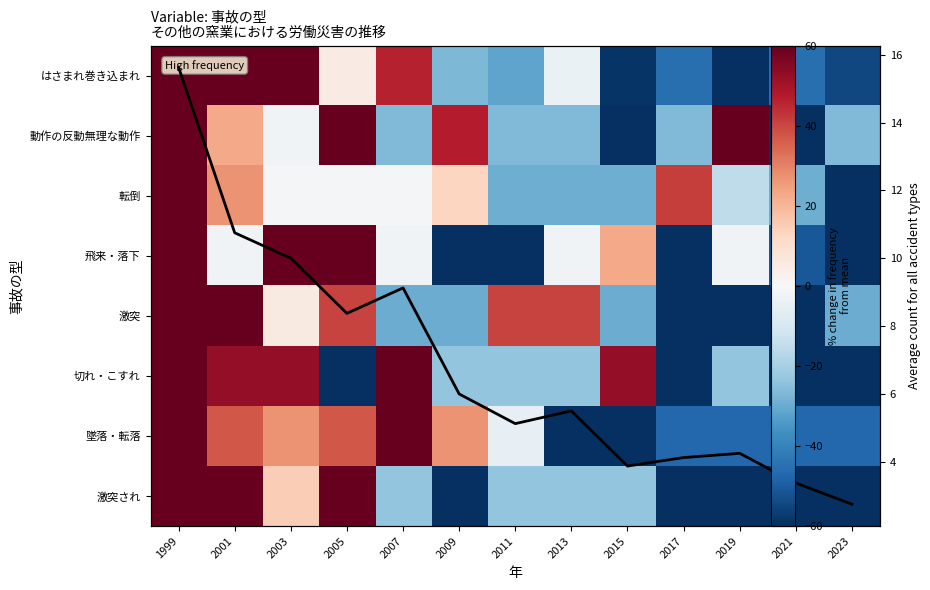

Which category has the highest value in the 転倒 series?

1999